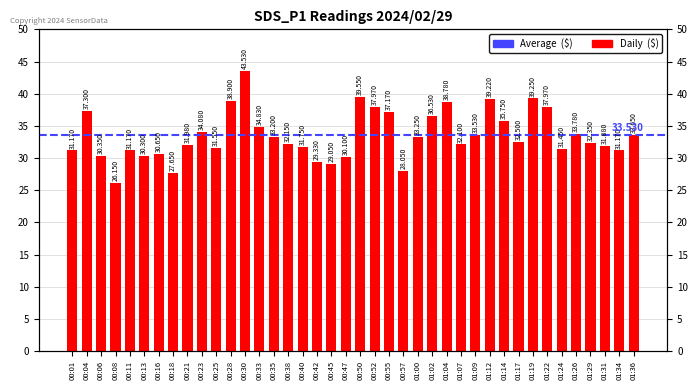

Rank the categories by value from highest to lowest.

00:30, 00:50, 01:19, 01:12, 00:28, 01:04, 00:52, 01:22, 00:04, 00:55, 01:02, 01:14, 00:33, 00:23, 01:26, 01:36, 01:09, 01:00, 00:35, 01:17, 01:29, 00:38, 01:07, 00:21, 01:31, 00:40, 00:25, 01:24, 00:01, 00:11, 01:34, 00:16, 00:06, 00:13, 00:47, 00:42, 00:45, 00:57, 00:18, 00:08